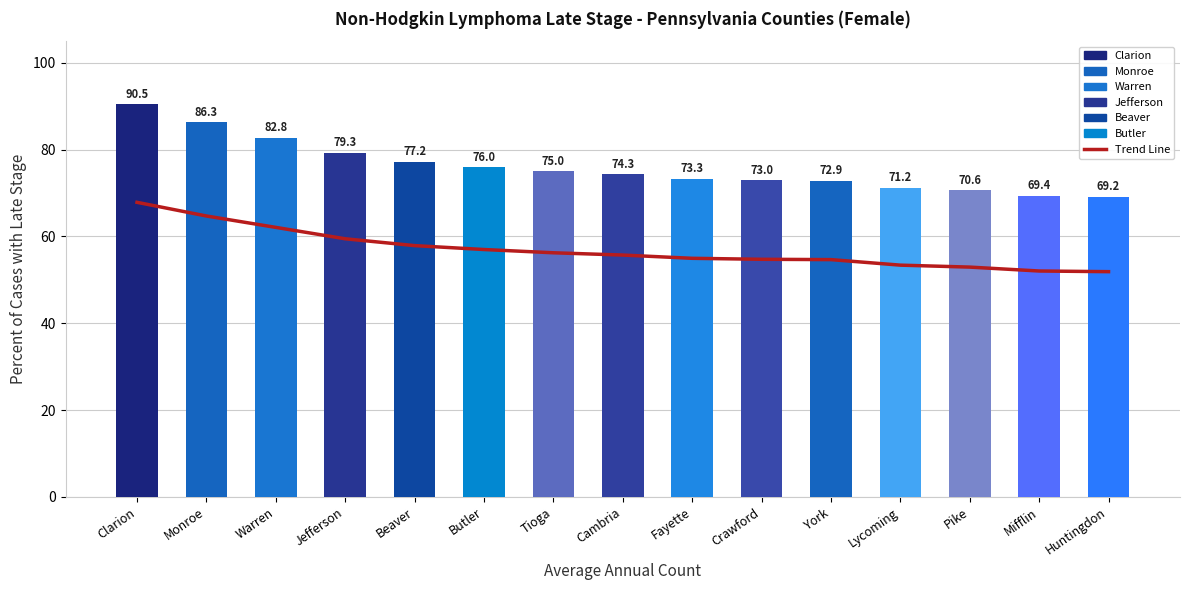

What position from the right is Warren?

13